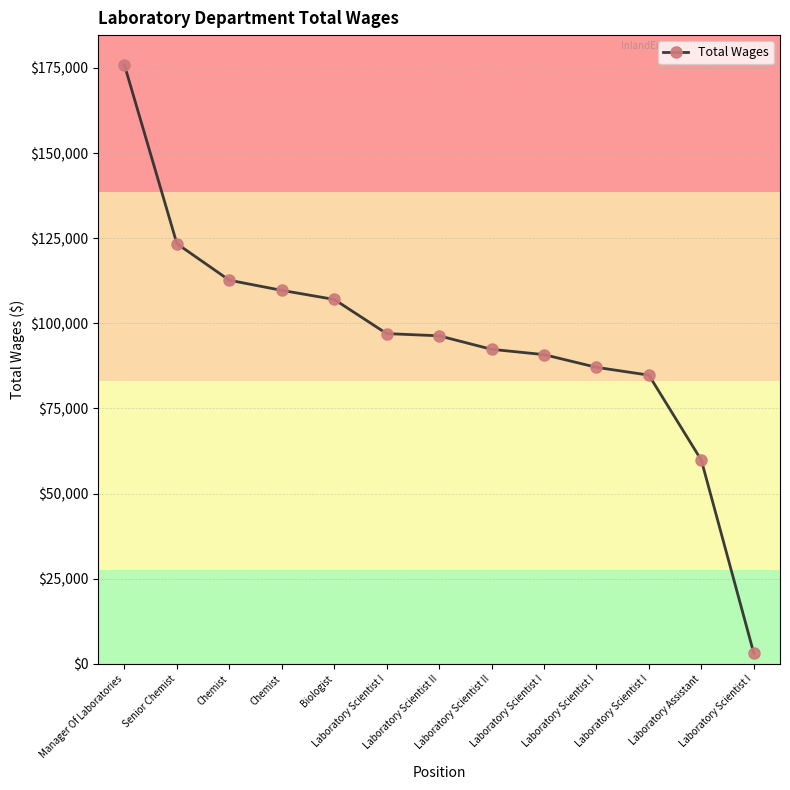

Reading right to left, extract all data points from this chart.

3124	59809	84781	87075	90807	92366	96330	96981	107011	109680	112654	123379	175849